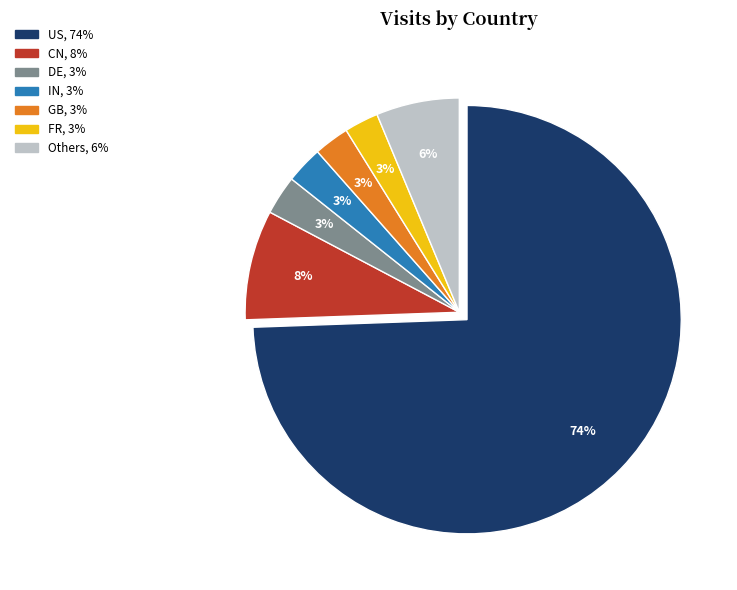

Does any single category account for the majority?

Yes